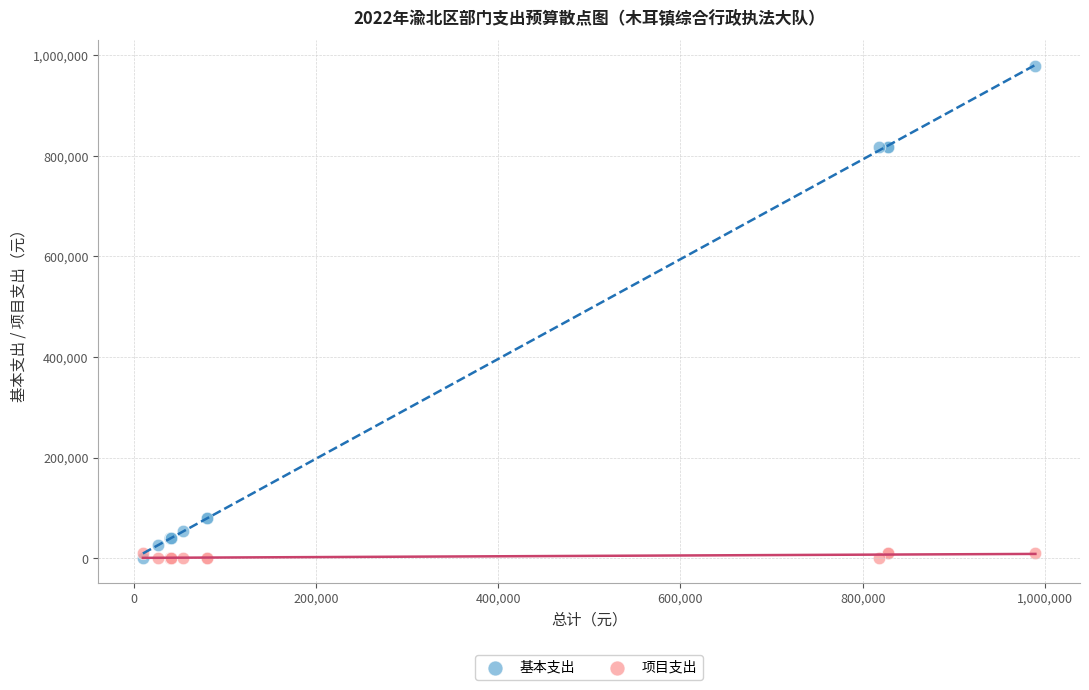

What are all the series names shown in the legend?

基本支出, 项目支出